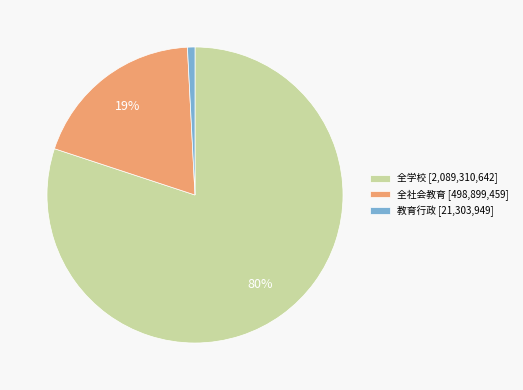

How many slices are in this pie chart?

3